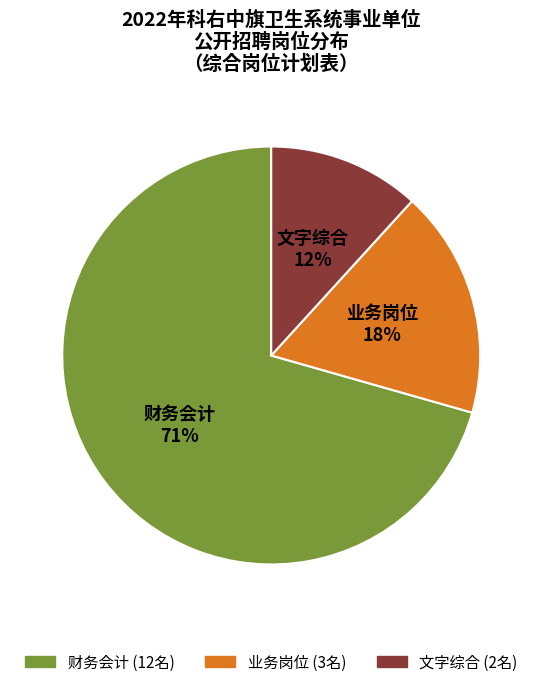

Rank the categories by value from lowest to highest.

文字综合, 业务岗位, 财务会计